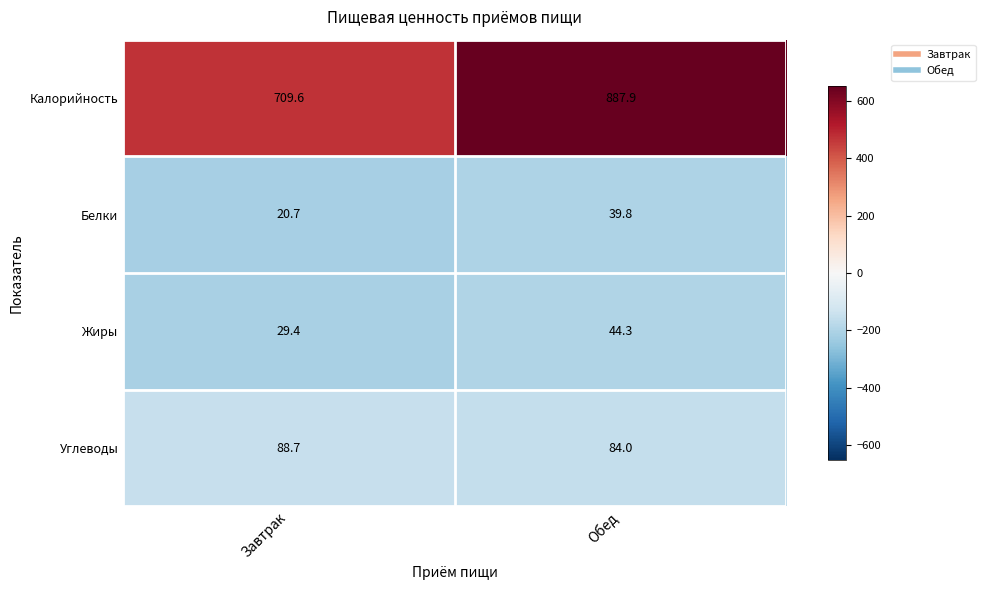

Reading left to right, transcribe all the data shown in this chart.

Калорийность: Завтрак=709.6	Обед=887.9
Белки: Завтрак=20.7	Обед=39.8
Жиры: Завтрак=29.4	Обед=44.3
Углеводы: Завтрак=88.7	Обед=84.0